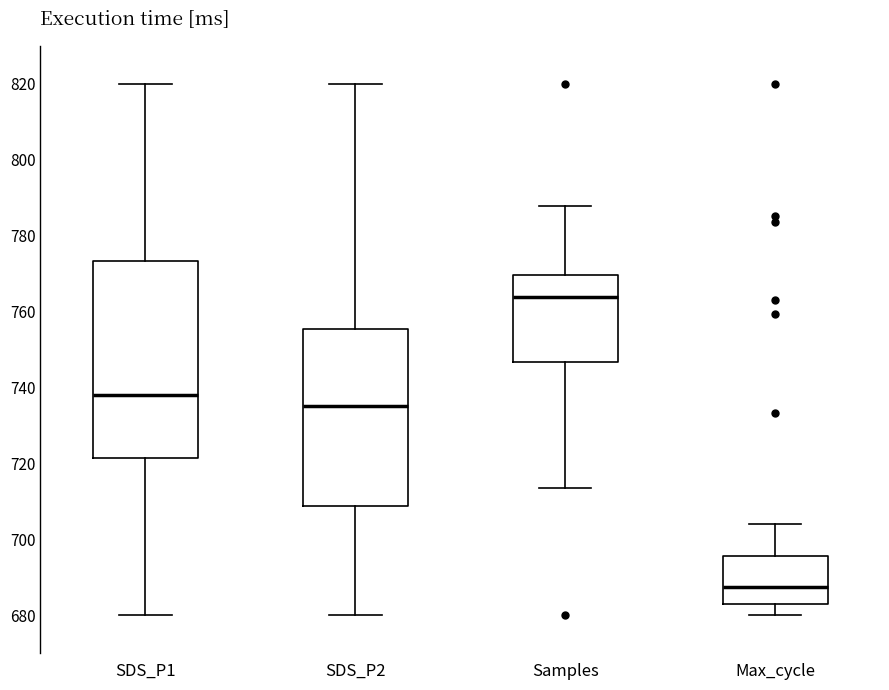

Comparing the boxes themselves (not the whiskers), which one is the tallest?

SDS_P1